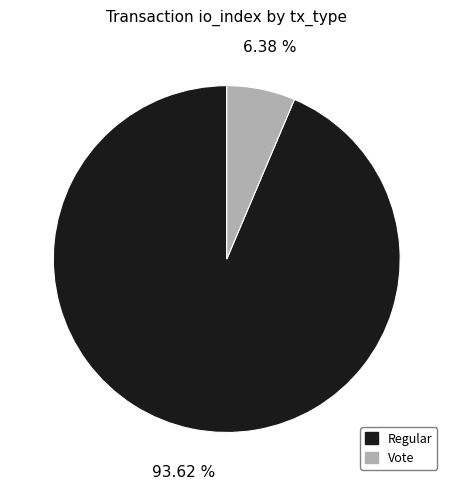

Combined, do Regular and Vote account for over 50%?

Yes